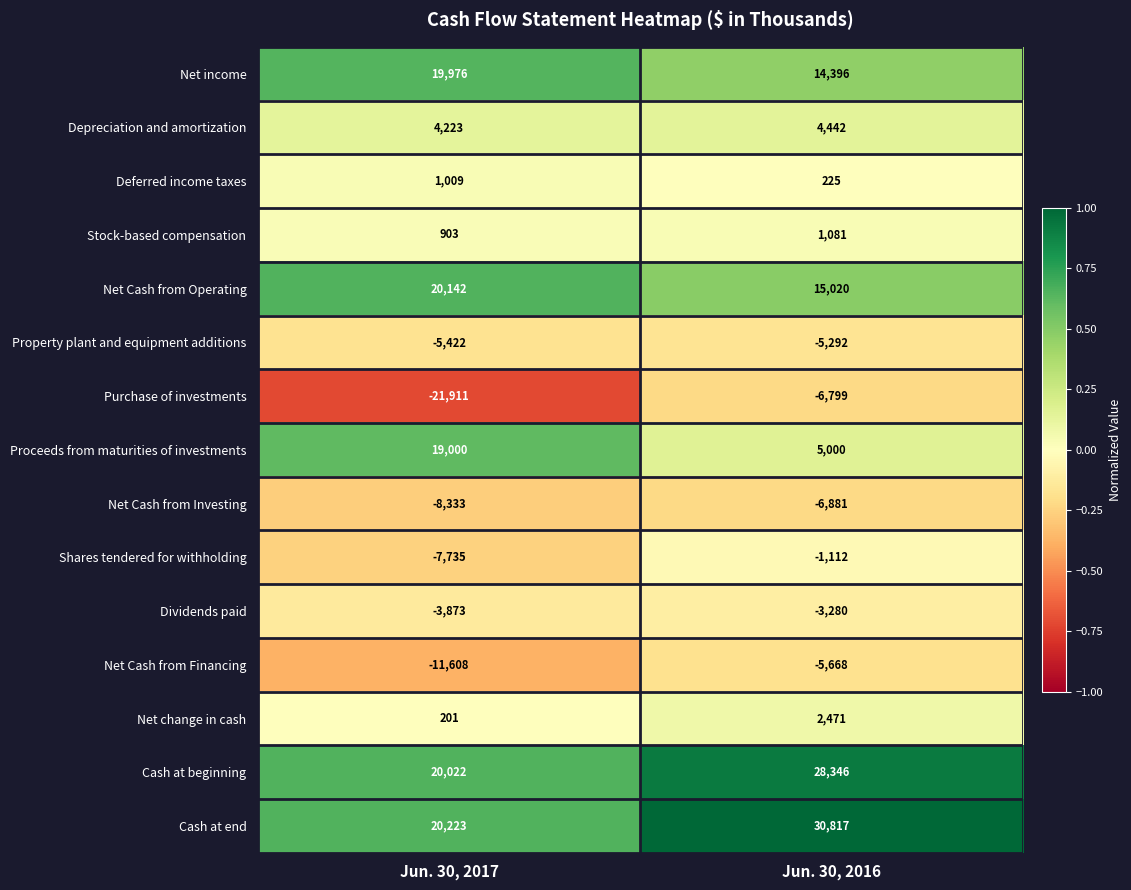

Reading left to right, extract all data points from this chart.

Net income: Jun. 30, 2017=19976	Jun. 30, 2016=14396
Depreciation and amortization: Jun. 30, 2017=4223	Jun. 30, 2016=4442
Deferred income taxes: Jun. 30, 2017=1009	Jun. 30, 2016=225
Stock-based compensation: Jun. 30, 2017=903	Jun. 30, 2016=1081
Net Cash from Operating: Jun. 30, 2017=20142	Jun. 30, 2016=15020
Property plant and equipment additions: Jun. 30, 2017=-5422	Jun. 30, 2016=-5292
Purchase of investments: Jun. 30, 2017=-21911	Jun. 30, 2016=-6799
Proceeds from maturities of investments: Jun. 30, 2017=19000	Jun. 30, 2016=5000
Net Cash from Investing: Jun. 30, 2017=-8333	Jun. 30, 2016=-6881
Shares tendered for withholding: Jun. 30, 2017=-7735	Jun. 30, 2016=-1112
Dividends paid: Jun. 30, 2017=-3873	Jun. 30, 2016=-3280
Net Cash from Financing: Jun. 30, 2017=-11608	Jun. 30, 2016=-5668
Net change in cash: Jun. 30, 2017=201	Jun. 30, 2016=2471
Cash at beginning: Jun. 30, 2017=20022	Jun. 30, 2016=28346
Cash at end: Jun. 30, 2017=20223	Jun. 30, 2016=30817